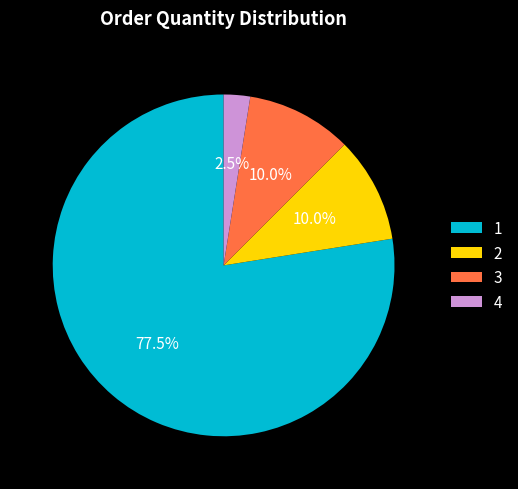

Count the number of slices in the pie.

4